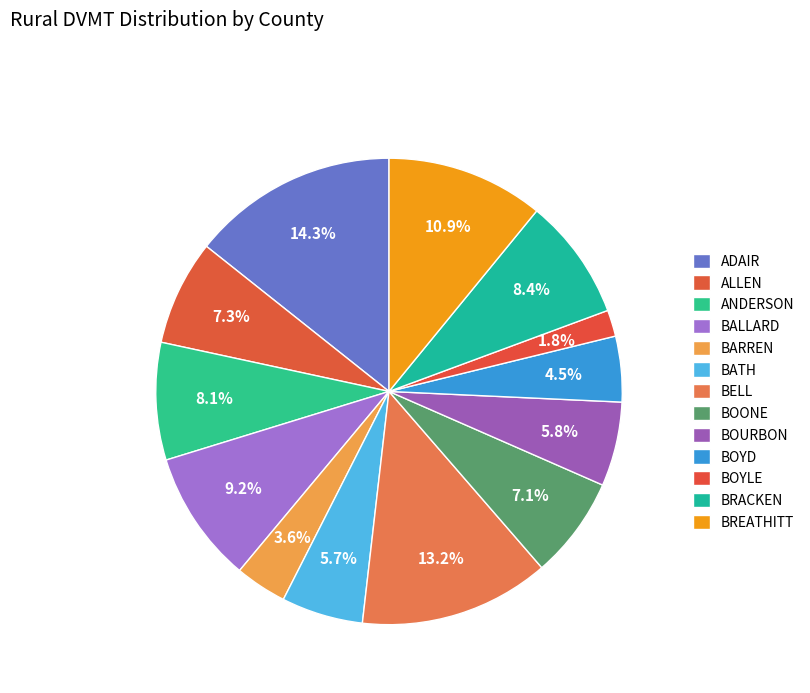

How many slices are in this pie chart?

13